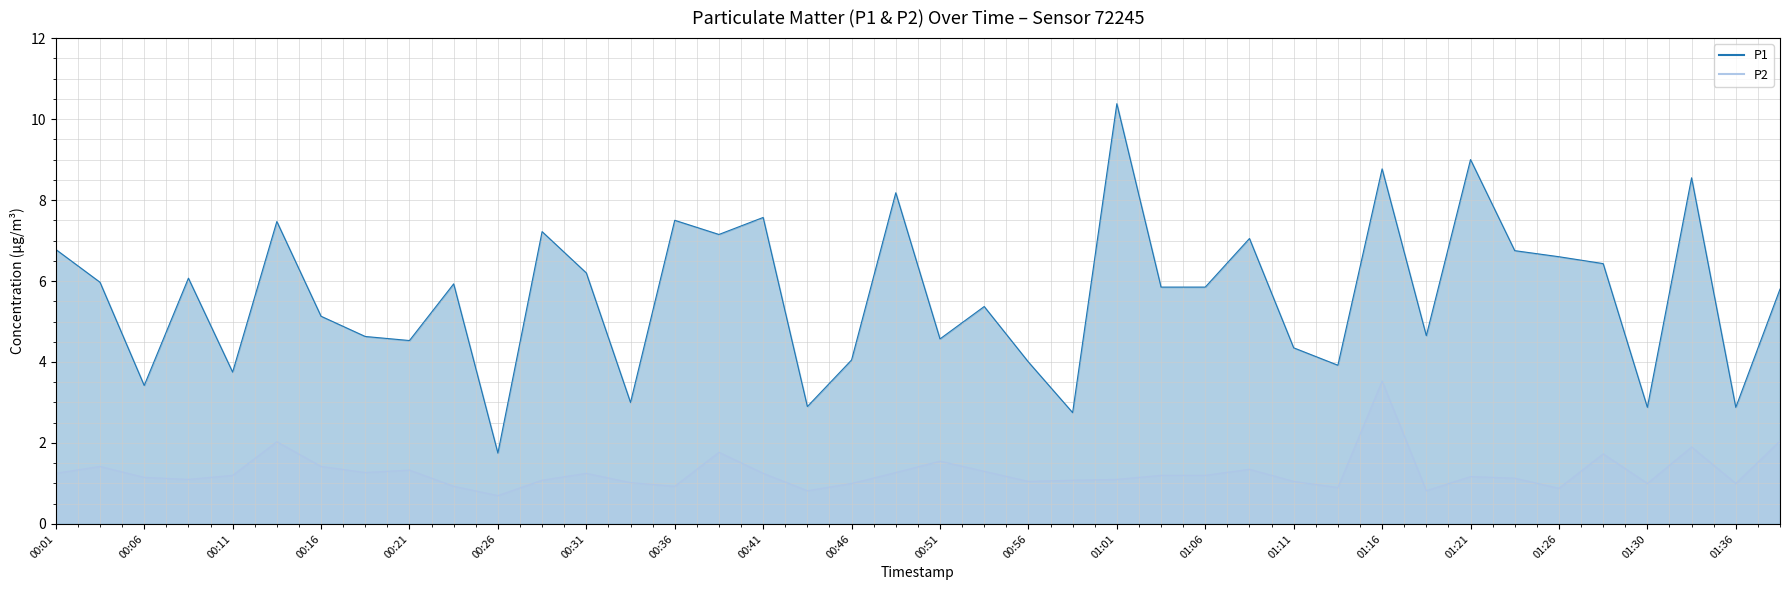

What position from the right is 2022-12-07T00:48:41?

21